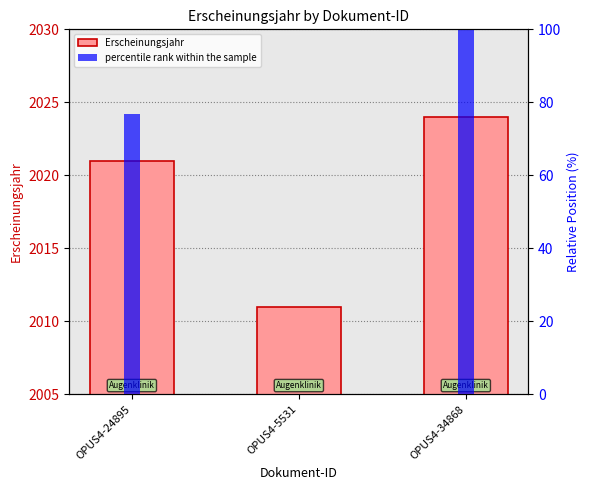

At how many categories does at least one series exceed 1970?

3